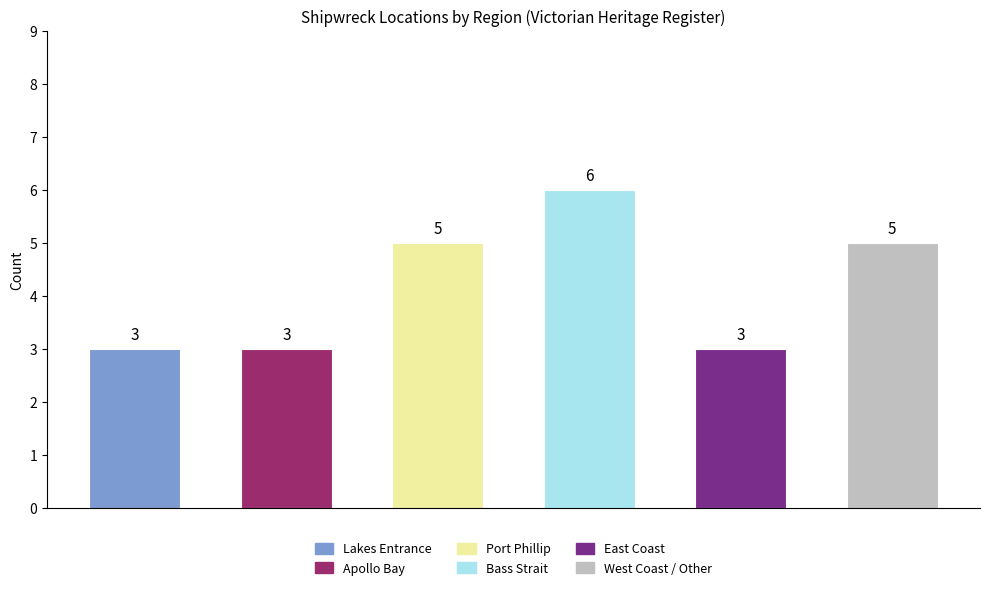

How many values are between 3 and 5?

5